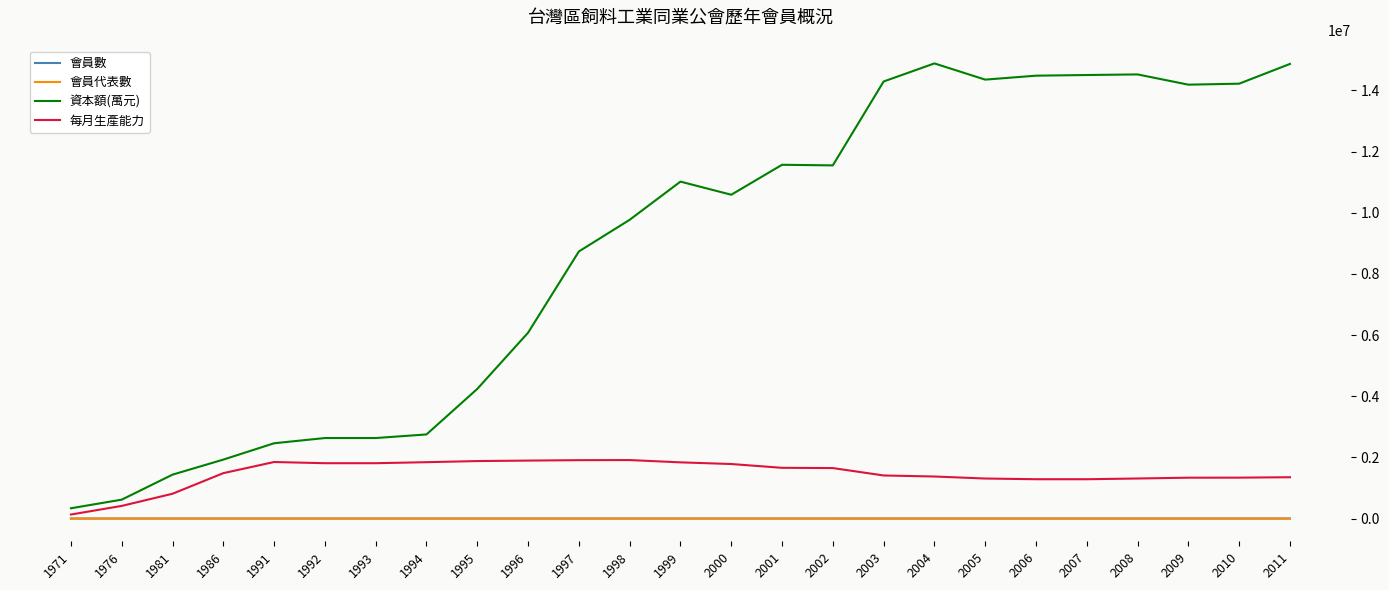

True or false: 會員數 and 資本額(萬元) intersect in this chart.

False